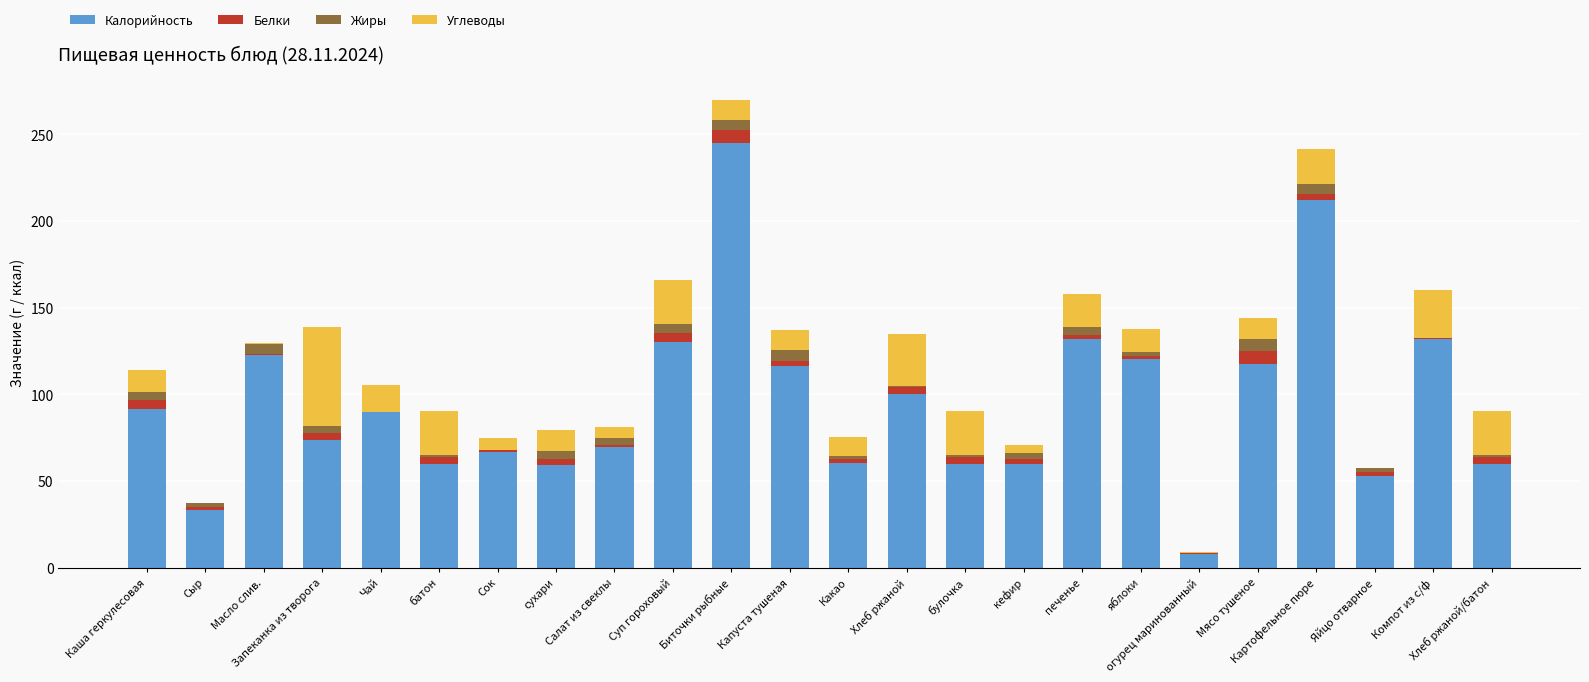

What is the sum of all Калорийность values?

2274.8